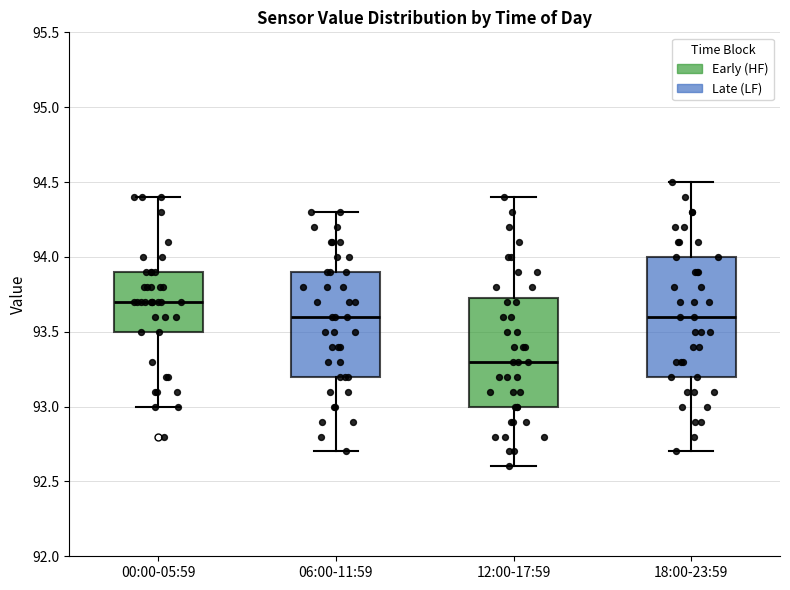

Reading left to right, read every box against the y-axis: the position of its median line, the range the box covers, and the ends of its whiskers. The values are not printed on the chart, so give them approximately, as read against the axis.

00:00-05:59: median 93.70, box 93.50 to 93.90, whiskers 93.00 to 94.40
06:00-11:59: median 93.60, box 93.20 to 93.90, whiskers 92.70 to 94.30
12:00-17:59: median 93.30, box 93.00 to 93.75, whiskers 92.60 to 94.40
18:00-23:59: median 93.60, box 93.20 to 94.00, whiskers 92.70 to 94.50